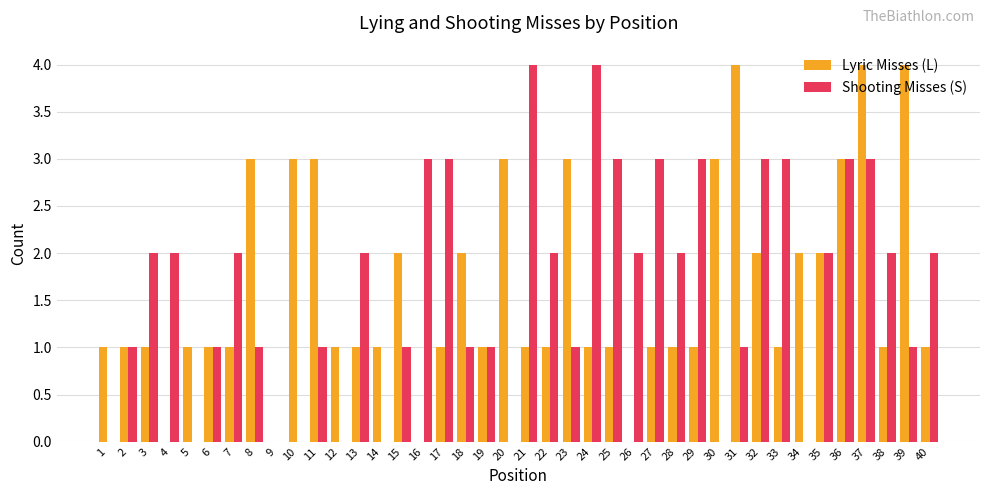

What is the sum of the Shooting Misses (S) values at 21 and 27?

7